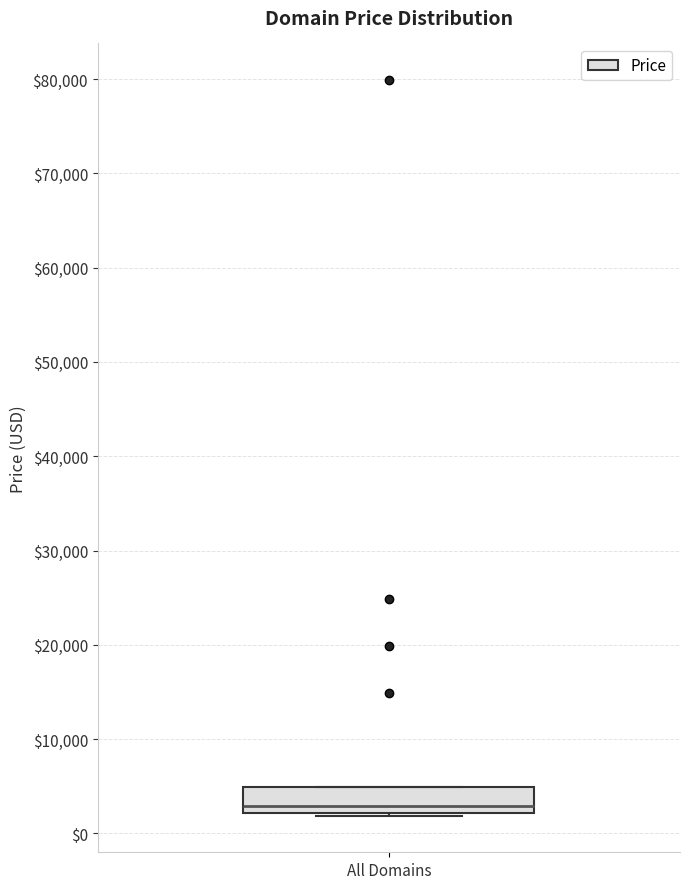

Where is the upper edge of the box for All Domains on the y-axis? The values are not printed on the chart, so give them approximately, as read against the axis.

5000